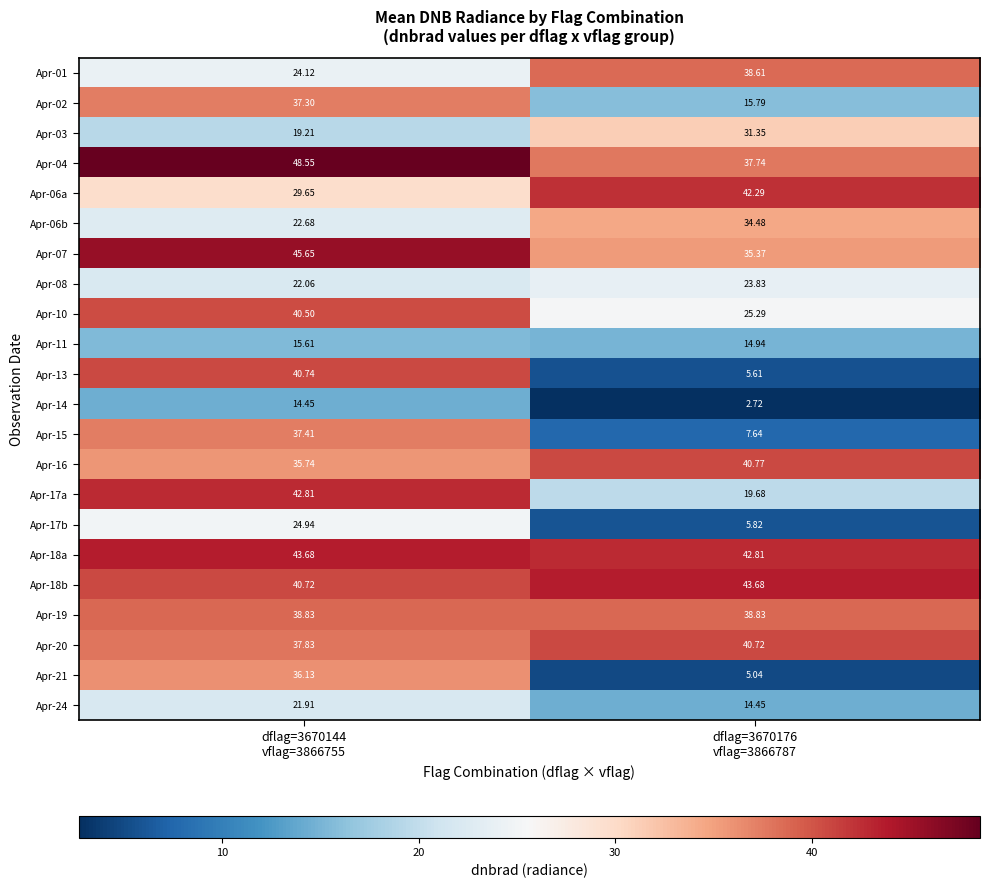

Which series has the largest total across all categories?

Apr-18a